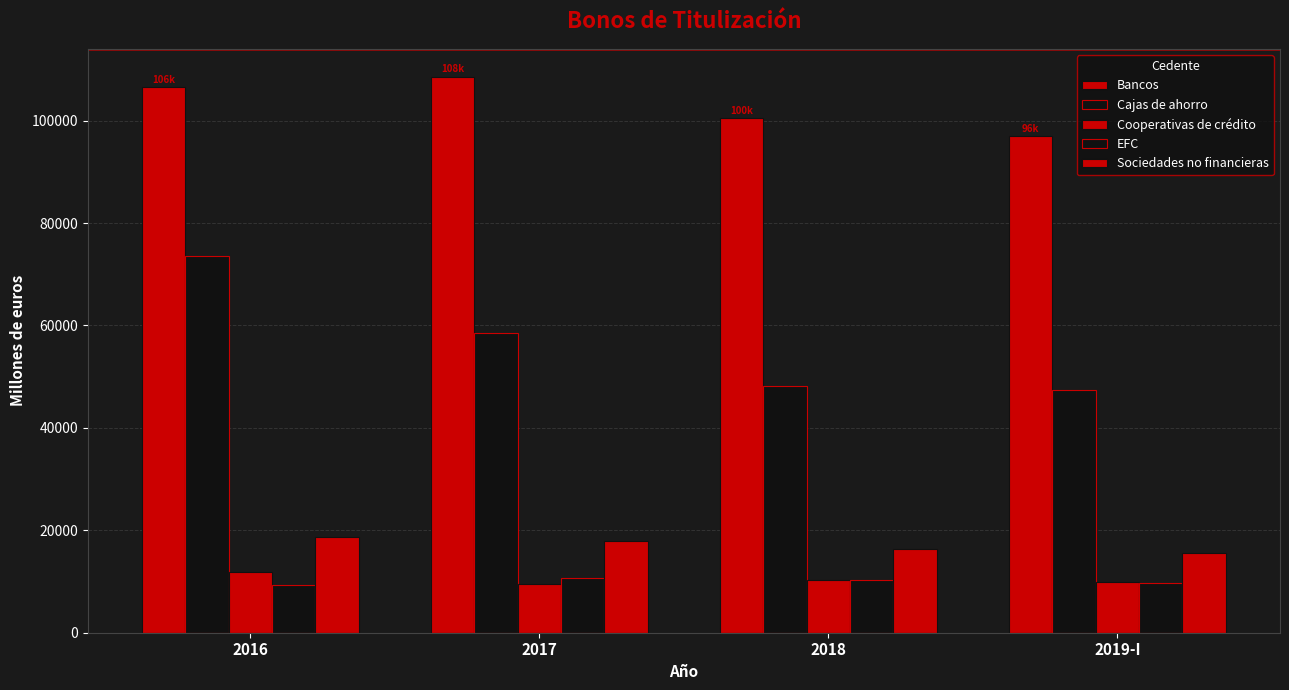

What is the sum of all Sociedades no financieras values?

68518.4